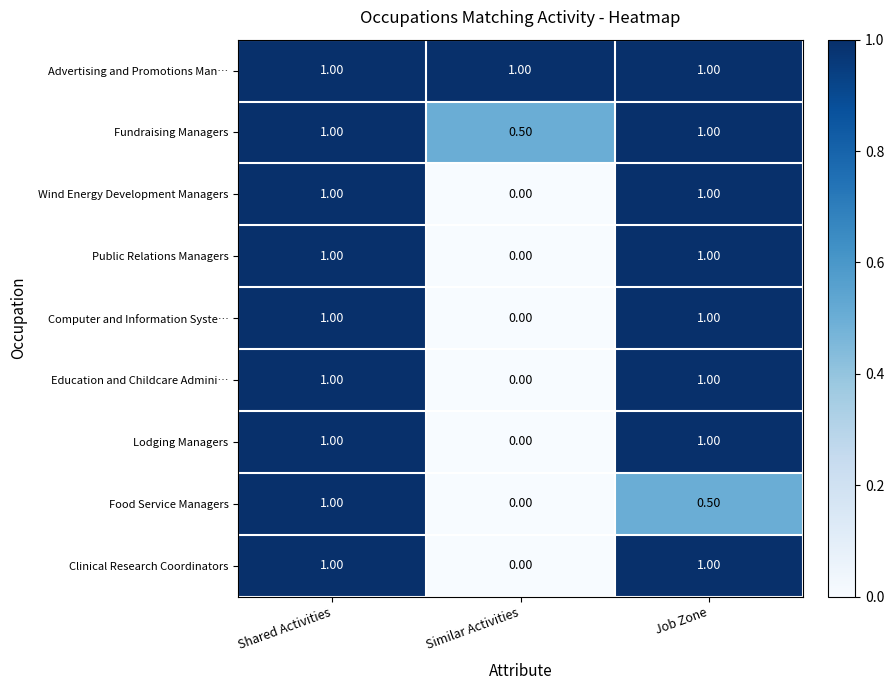

What is the spread (max minus min) of values at Similar Activities?

1.0